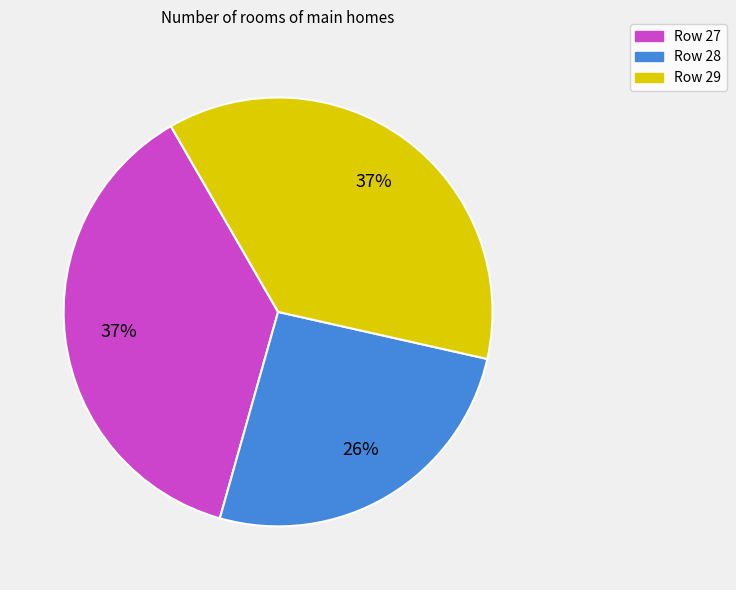

Is the sum of Row 27 and Row 28 greater than half?

Yes